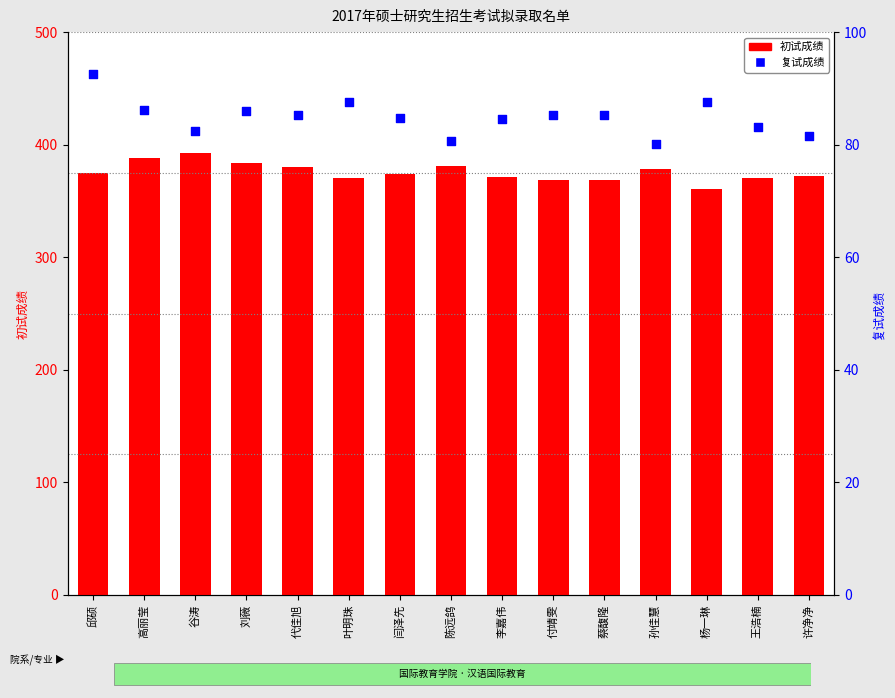

Which series reaches the minimum Y coordinate?

复试成绩